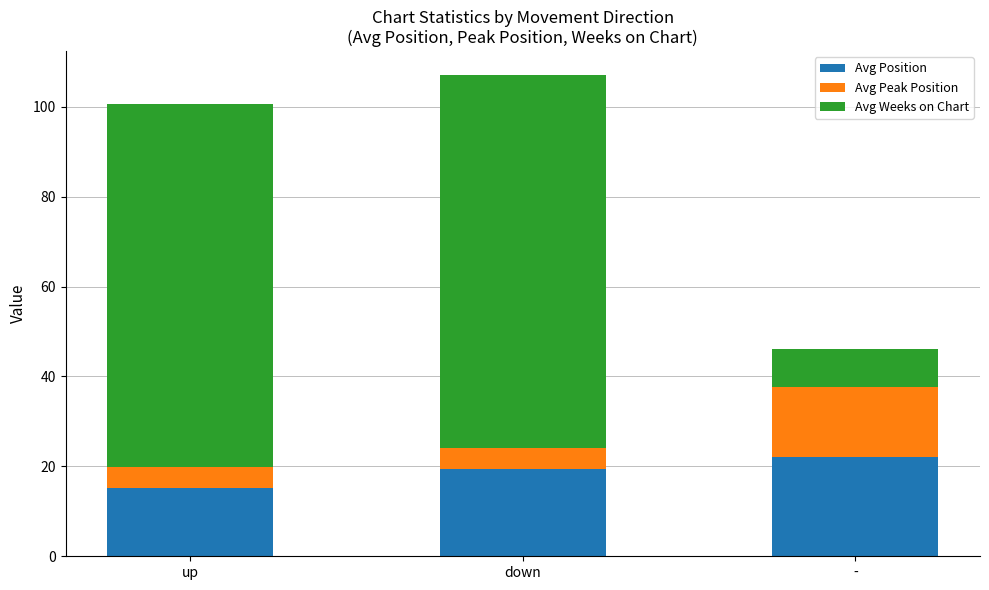

What is the highest value of the Avg Position series?

22.1